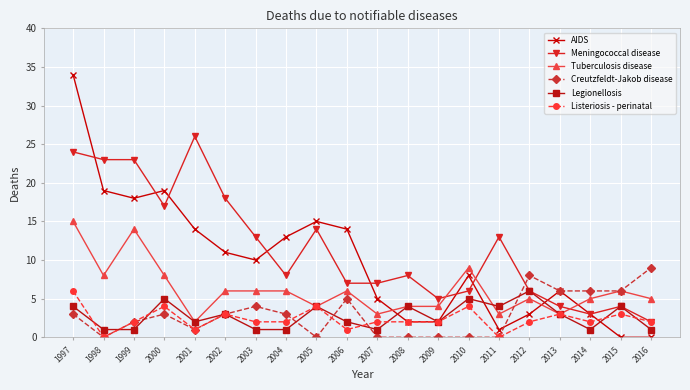

Is it true that Meningococcal disease equals 2 at 2016?

True